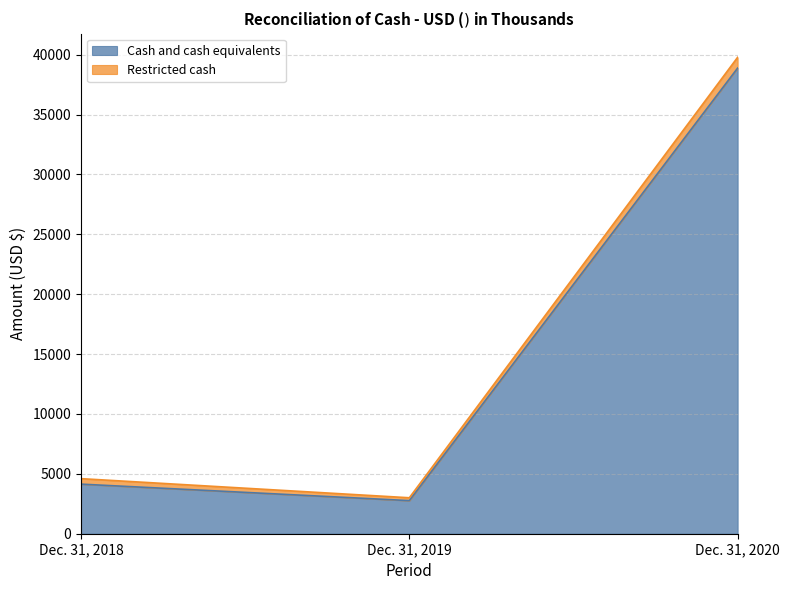

The value at Dec. 31, 2018 is 4141. True or false?

True